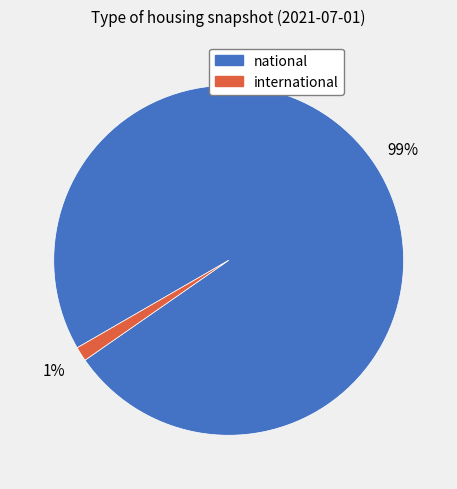

To the nearest percent, what is the combined percentage of national and international?

100%